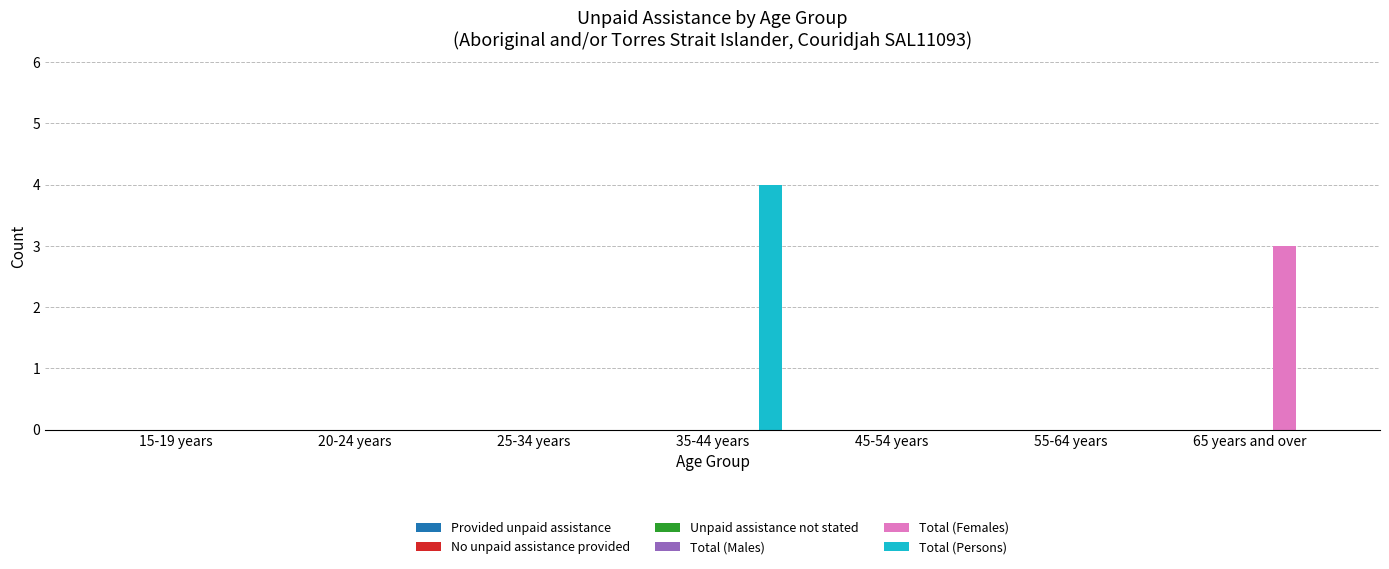

What is the maximum value for Total (Persons)?

4